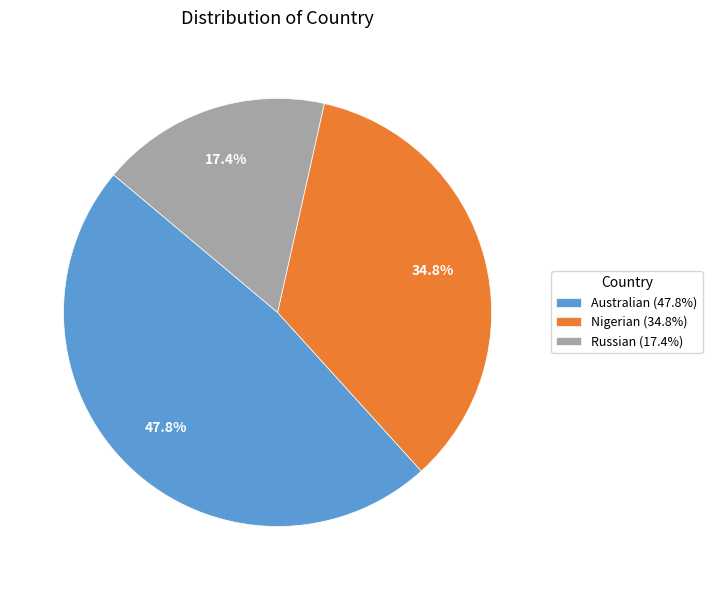

Rank the categories by value from highest to lowest.

Australian (47.8%), Nigerian (34.8%), Russian (17.4%)